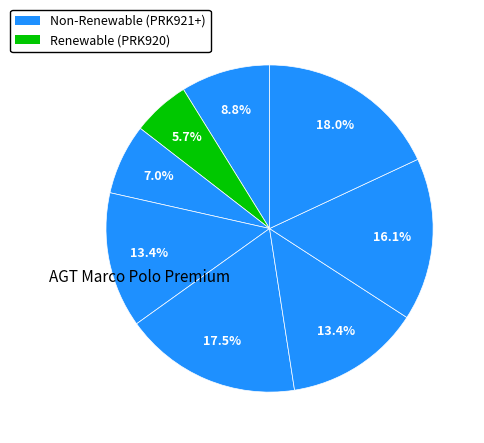

How many segments does this pie chart have?

8